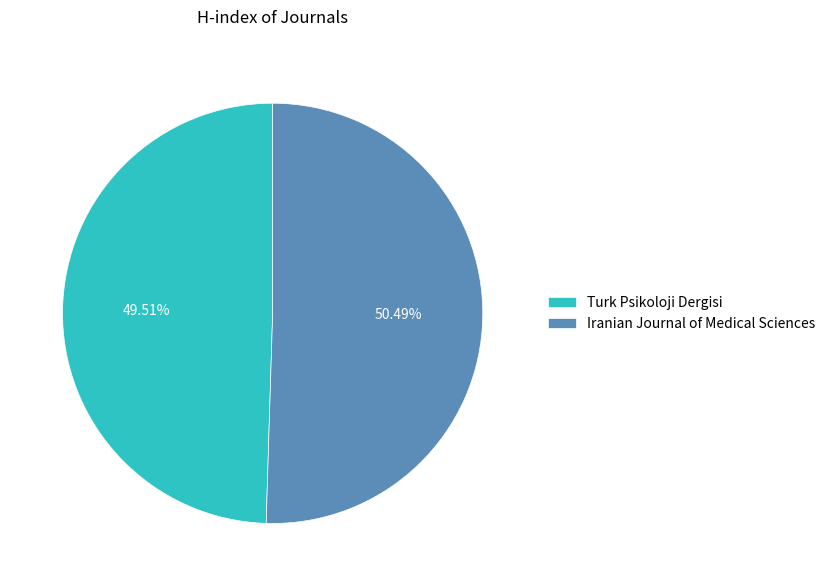

Does Iranian Journal of Medical Sciences account for over 50% of the chart?

Yes